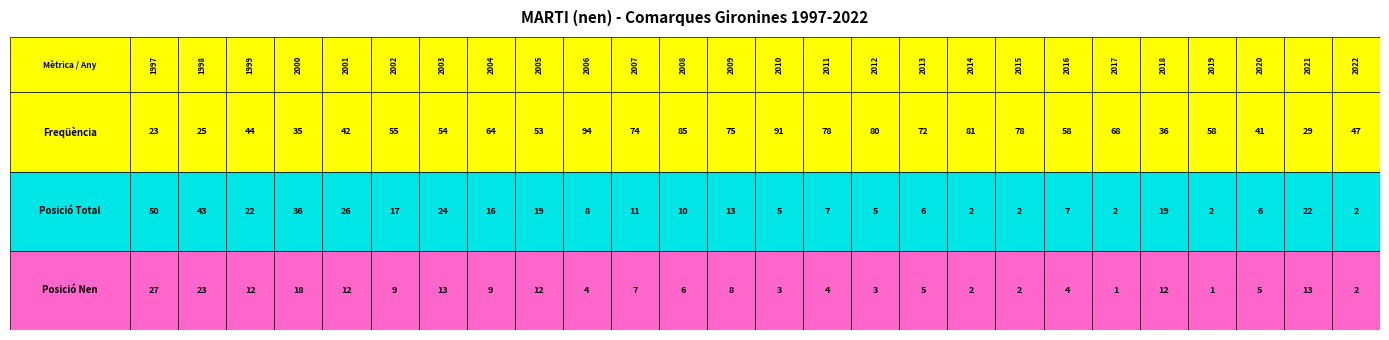

What is the difference between the maximum and minimum values in the Pos_Total series?

48